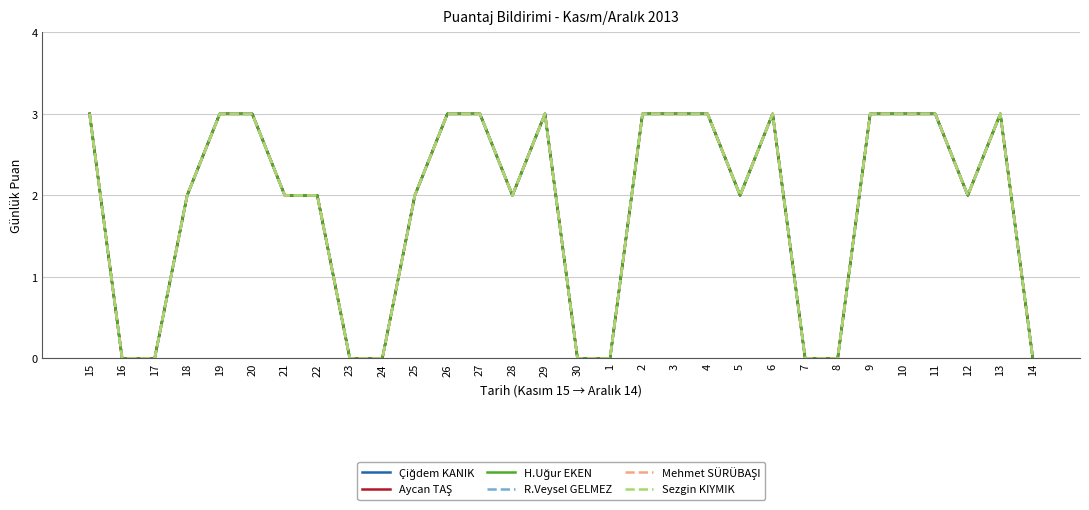

Is this an area chart (filled region under the line)?

No